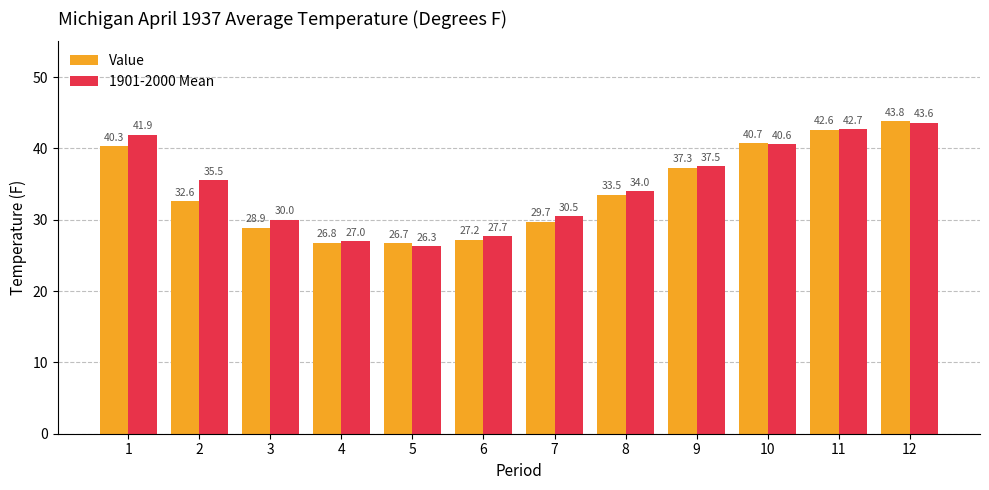

At how many categories does at least one series exceed 41?

3